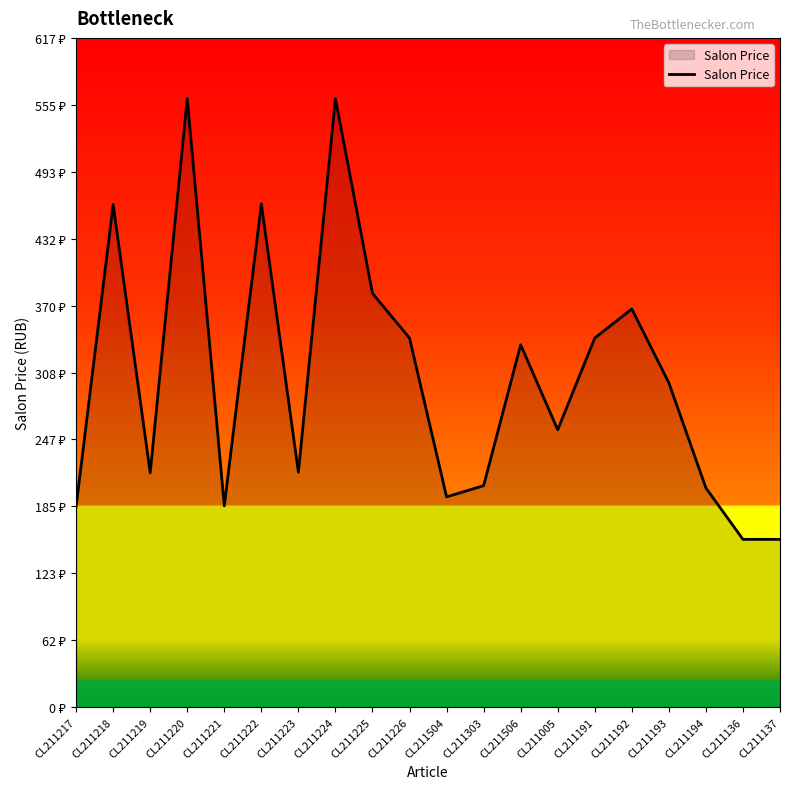

Is this an area chart (filled region under the line)?

Yes